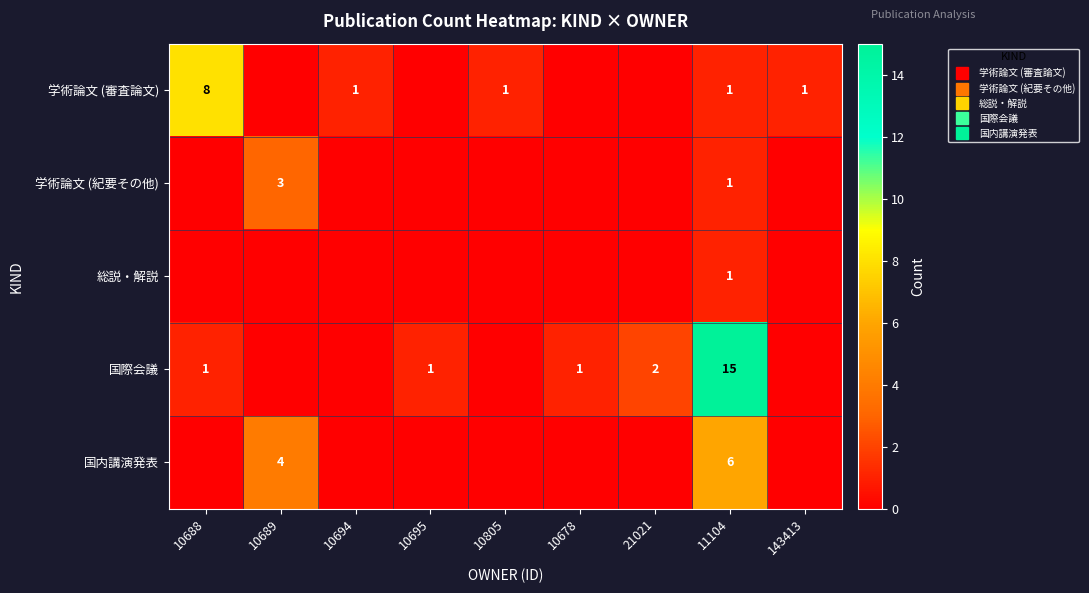

Which series has the largest total across all categories?

国際会議